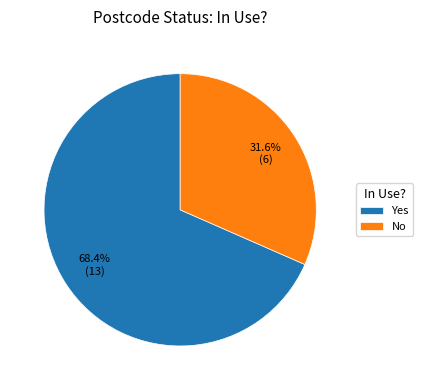

To the nearest percent, what is the combined percentage of Yes and No?

100%